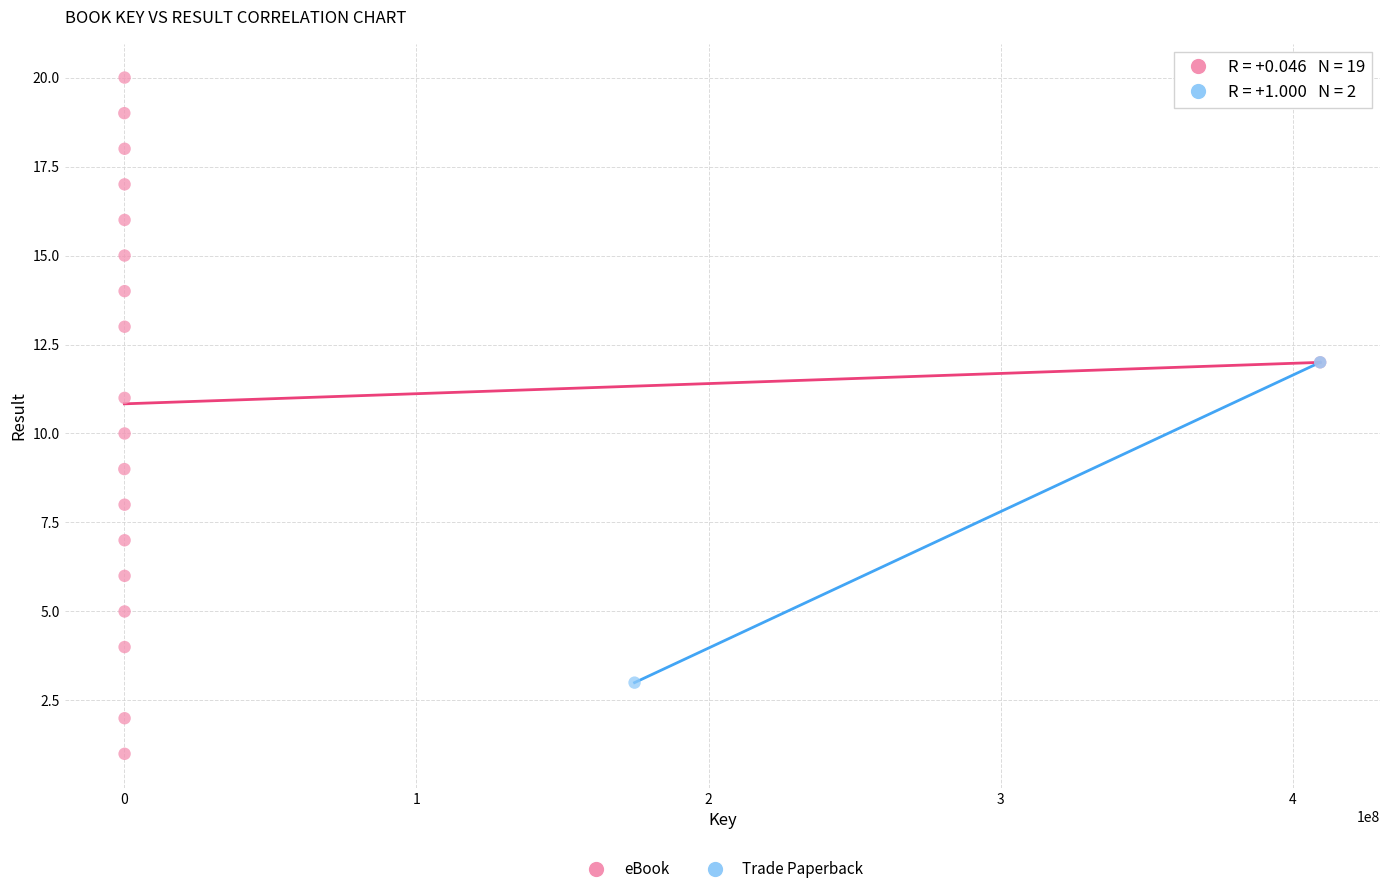

What are all the series names shown in the legend?

eBook, Trade Paperback